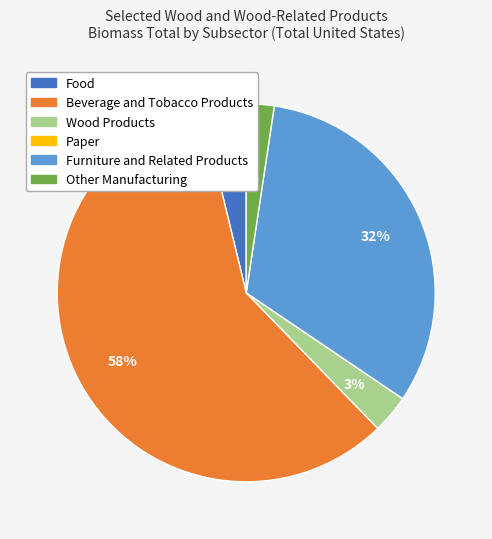

Which slice represents more than half of the pie?

Beverage and Tobacco Products